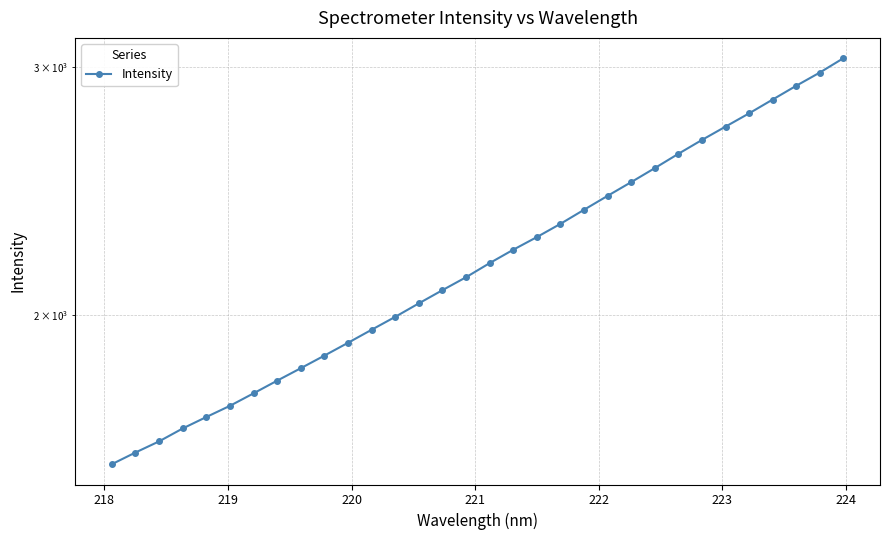

What is the greatest value displayed?

3042.6